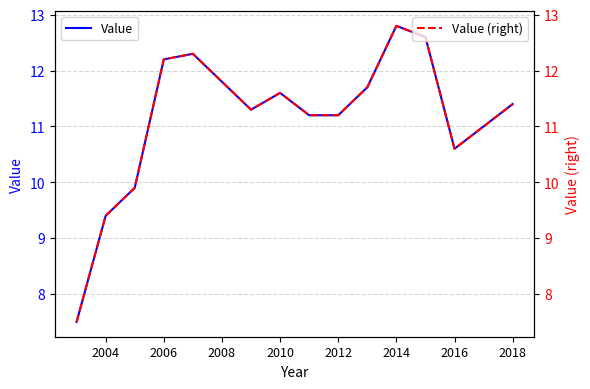

What is the minimum value for Value (right)?

7.5